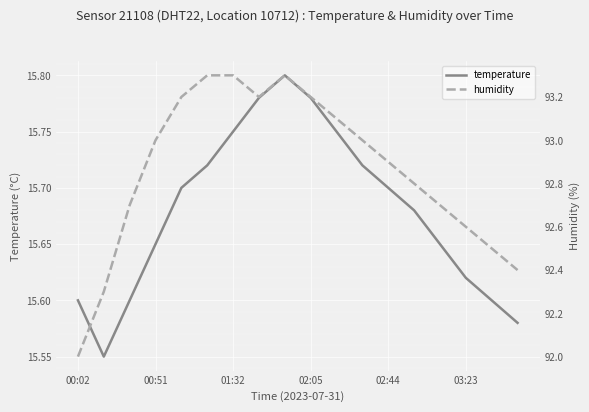

Rank the series by their average value, from highest to lowest.

humidity, temperature